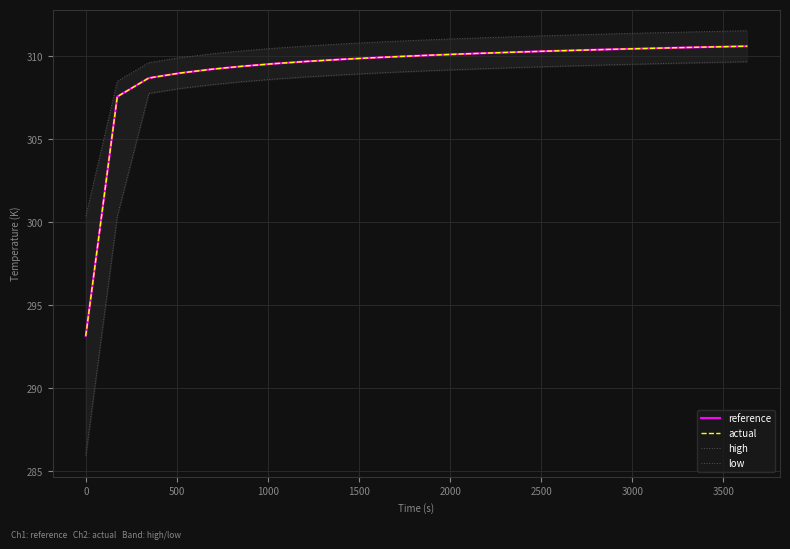

Which series has the largest range (max minus min)?

low